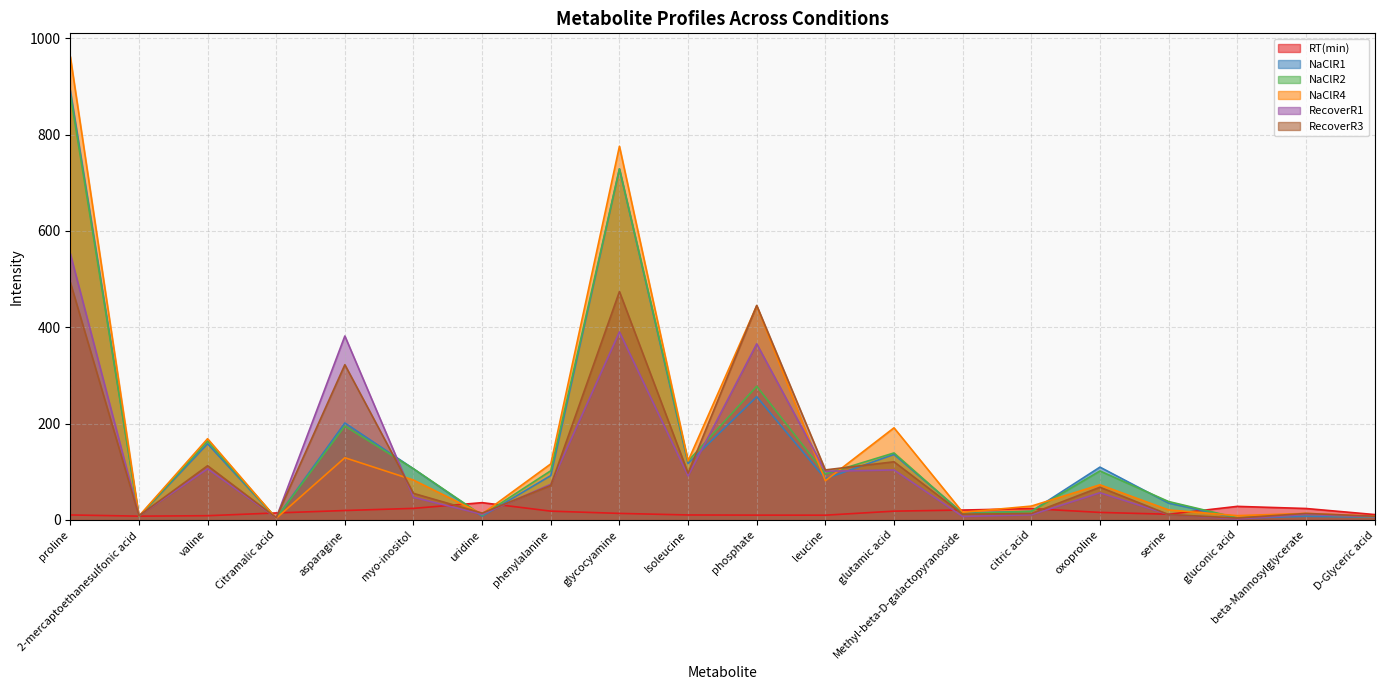

Between oxoproline and beta-Mannosylglycerate, which series saw the biggest shift?

NaClR1